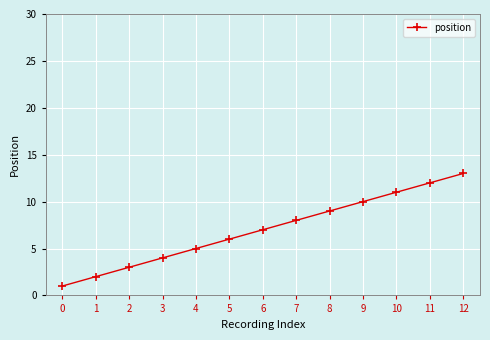

The value at 6 is 7. True or false?

True